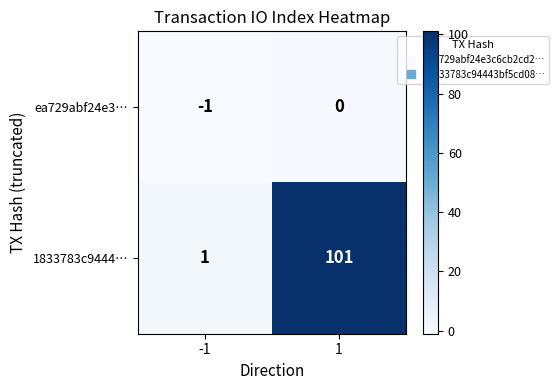

Which series has the widest spread of values?

1833783c9444…